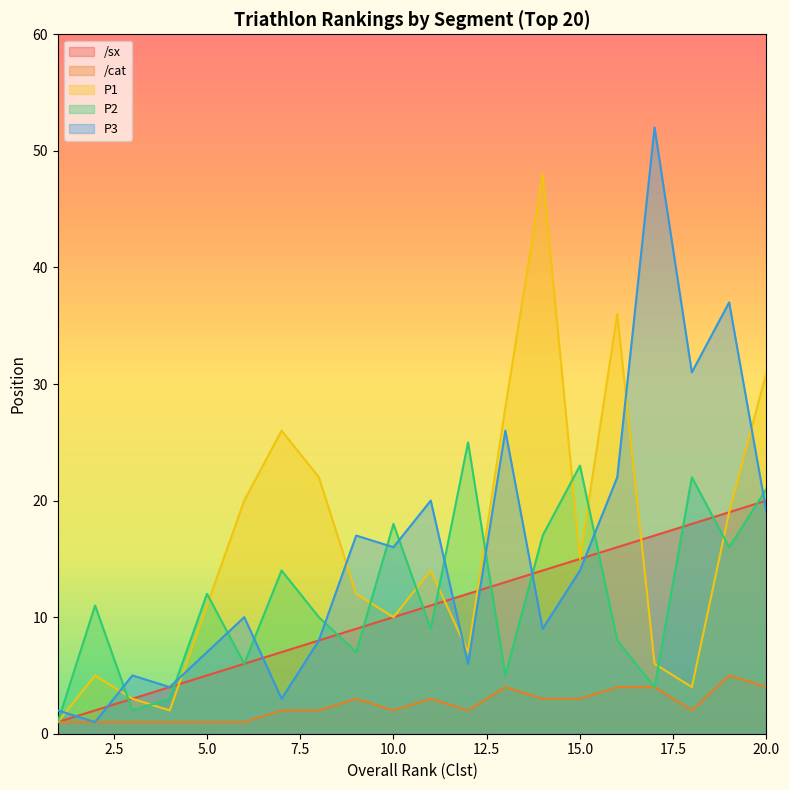

What is the average value of the /sx series?

10